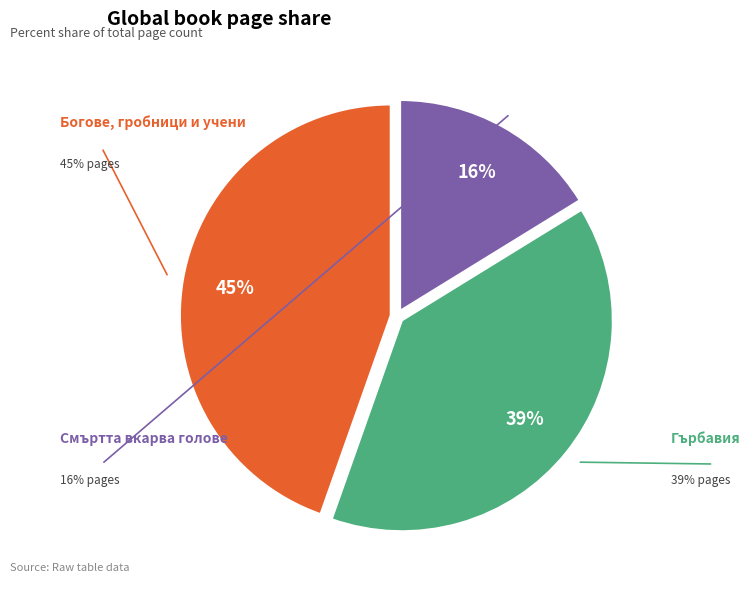

Does any single category account for the majority?

No